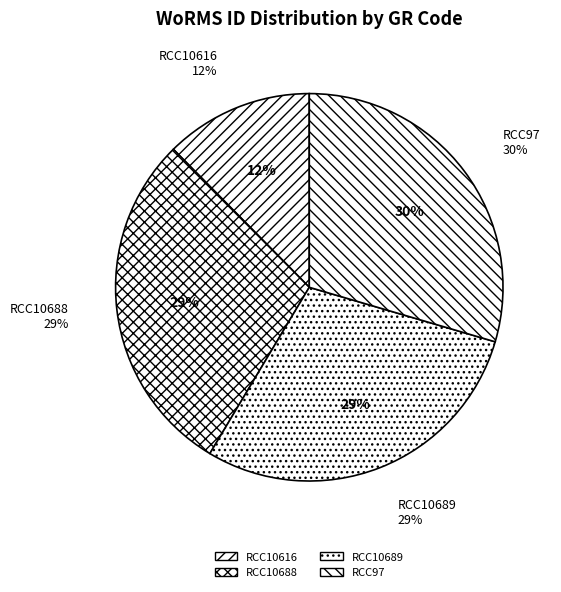

Approximately how many times larger is the value at RCC10689 compared to RCC10616?

2.3